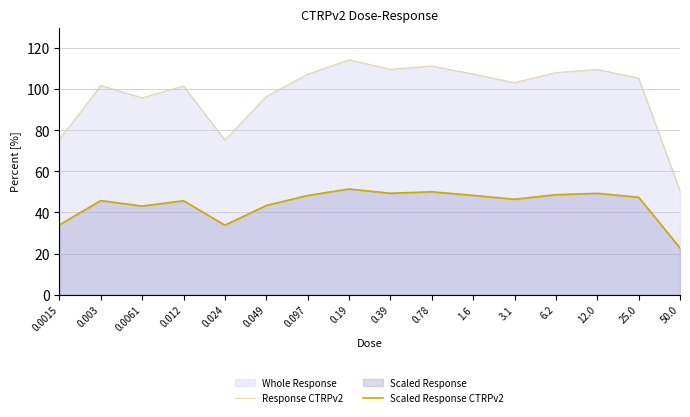

Between 0.39 and 1.6, which series saw the biggest shift?

Response CTRPv2